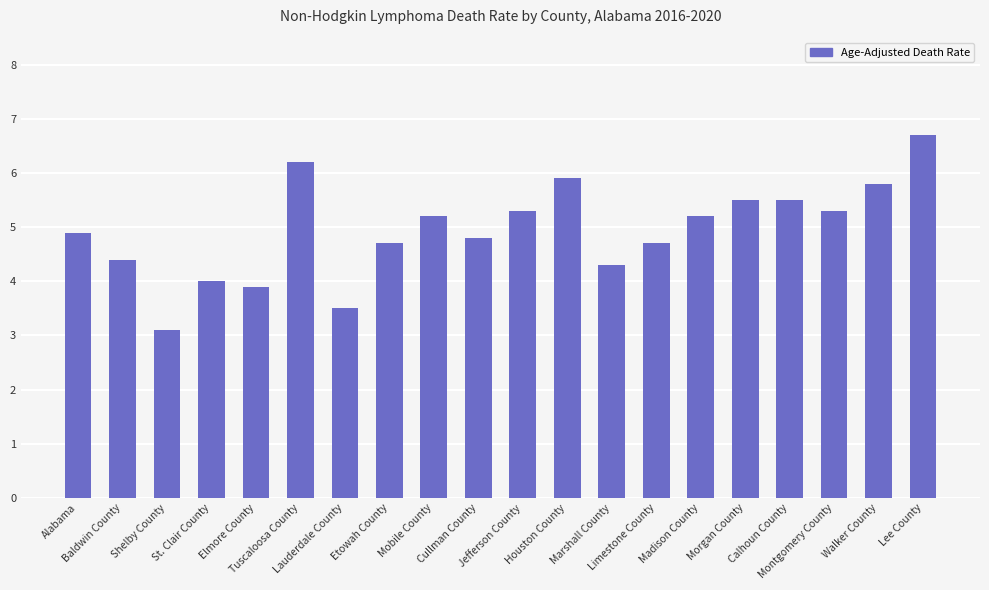

Read the value at Montgomery County.

5.3